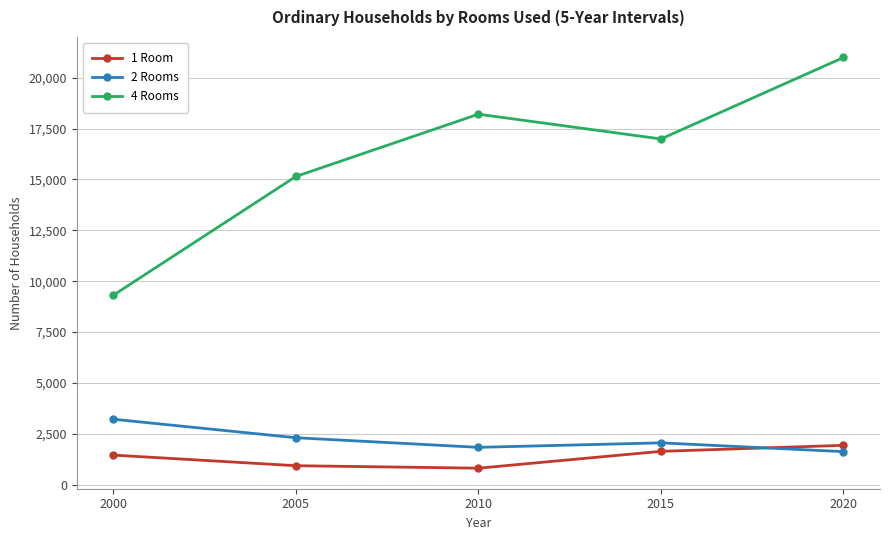

What is the total value across all series at 2005?

18372